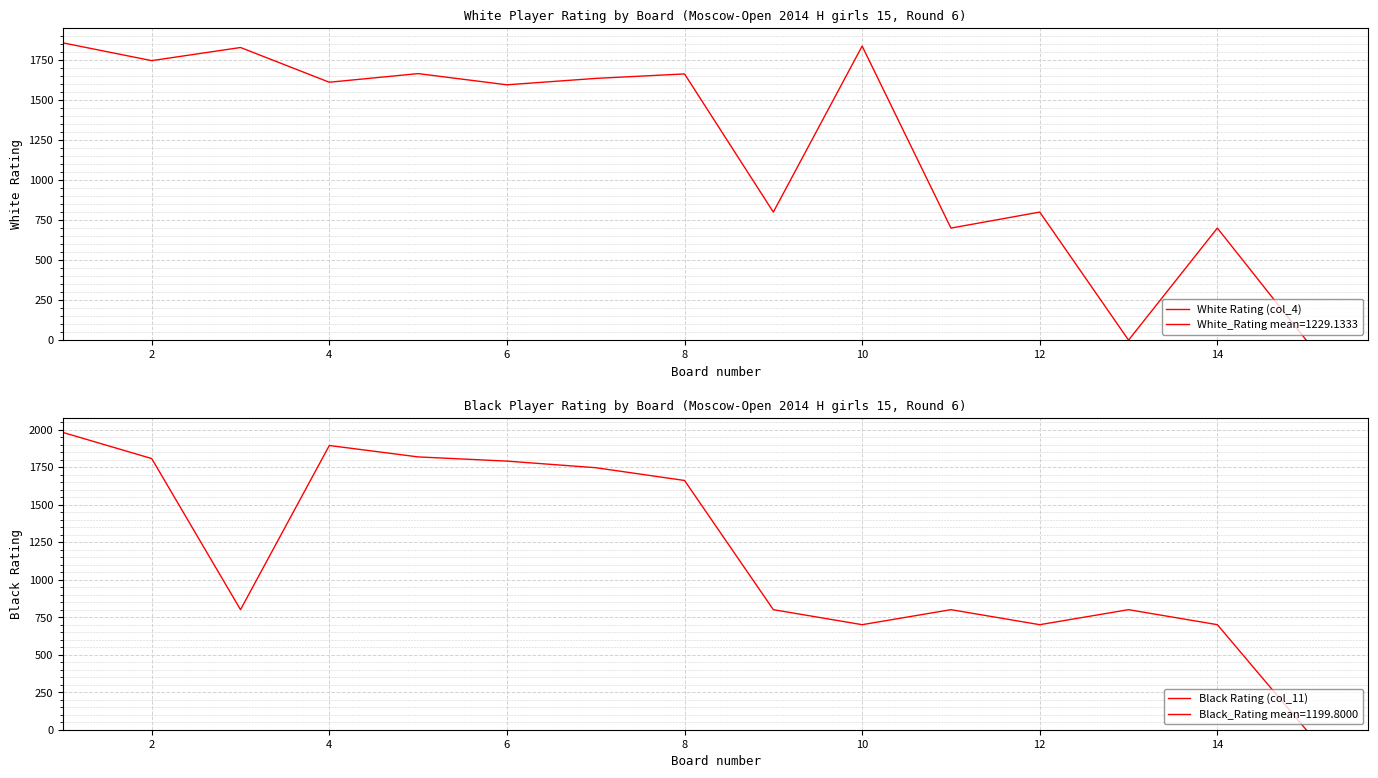

What is the sum of all Black Rating (col_11) values?

17997